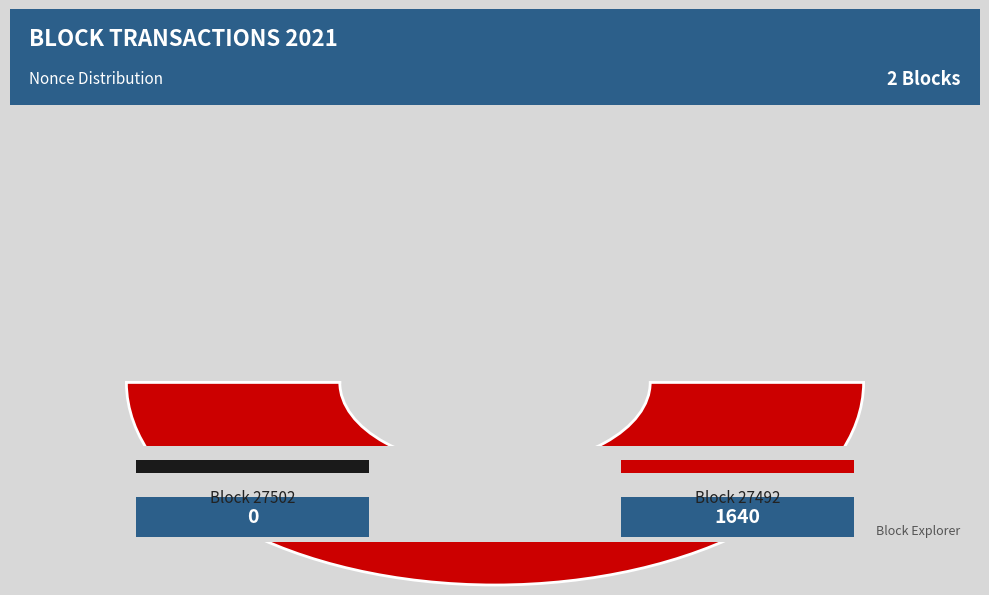

Is the sum of 27502 and 27492 greater than half?

Yes